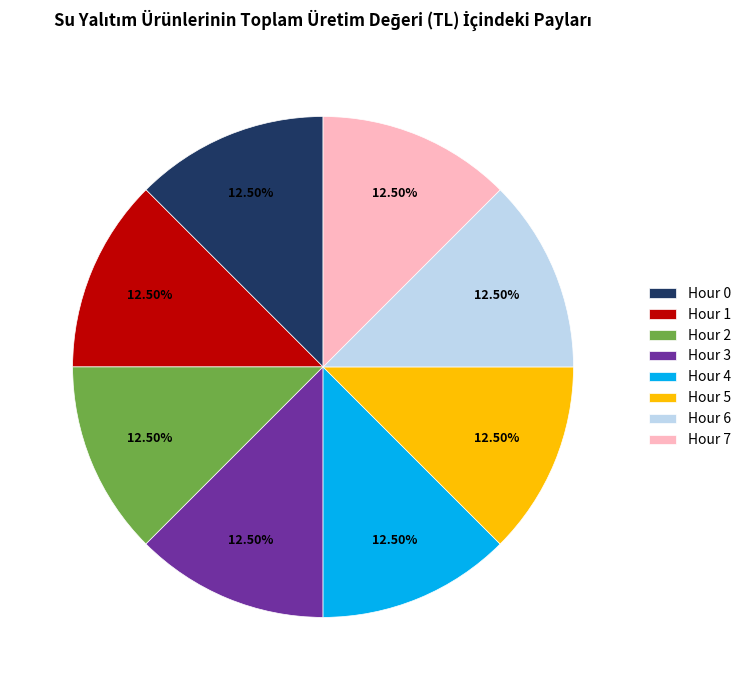

Do Hour 0 and Hour 2 together represent more than half of the pie?

No